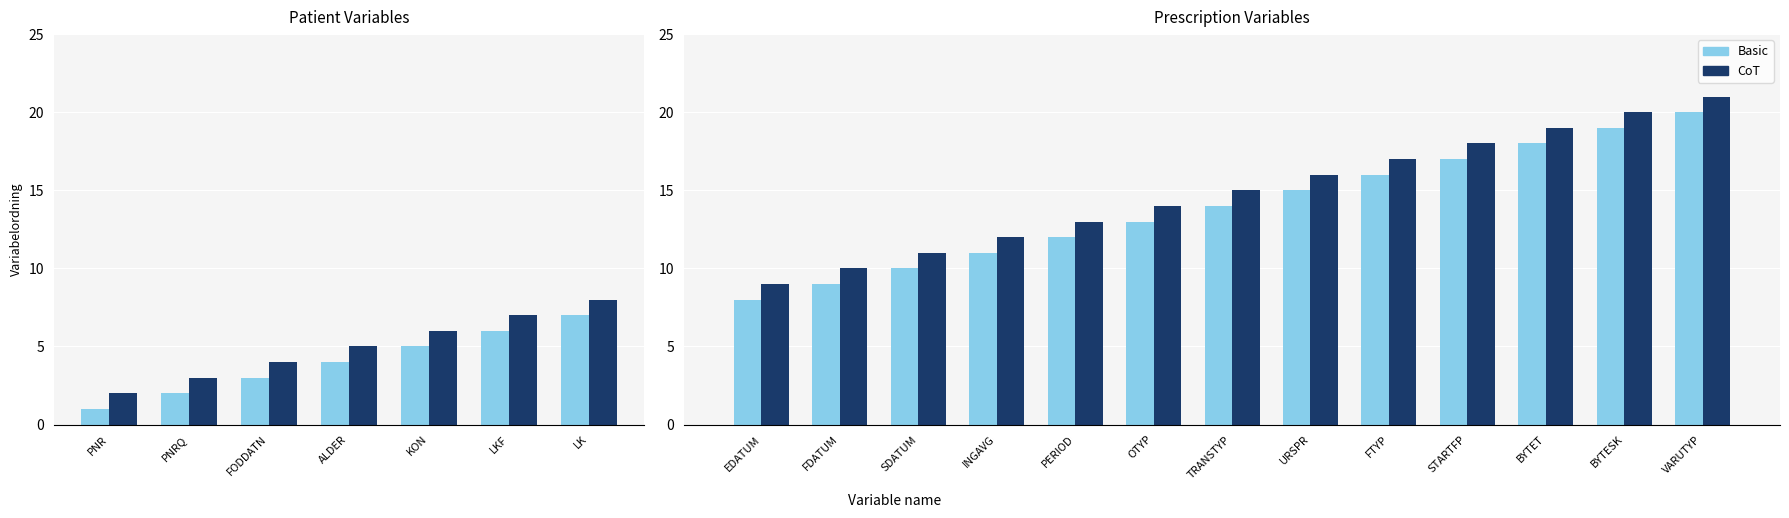

Which category has the lowest value in the CoT series?

EDATUM